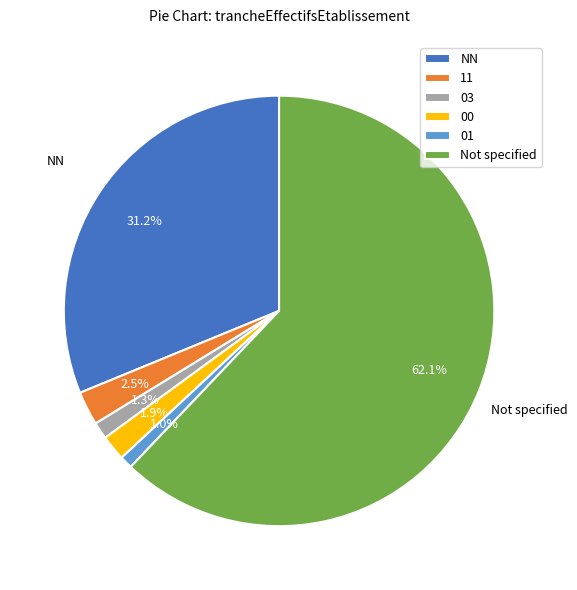

Does any single category account for the majority?

Yes